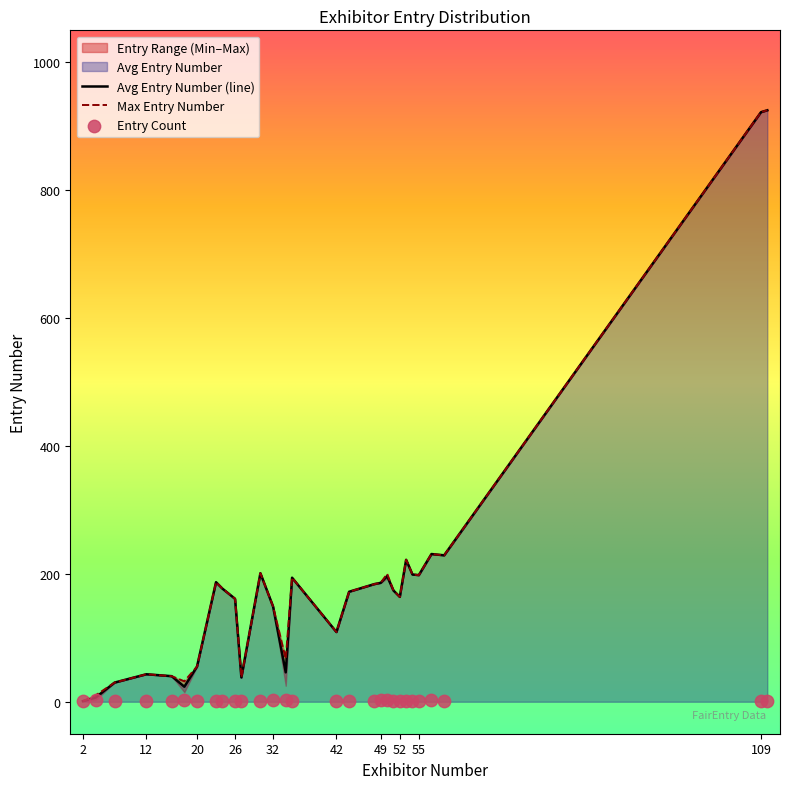

Which series has the largest Y range (max minus min)?

Avg Entry Number